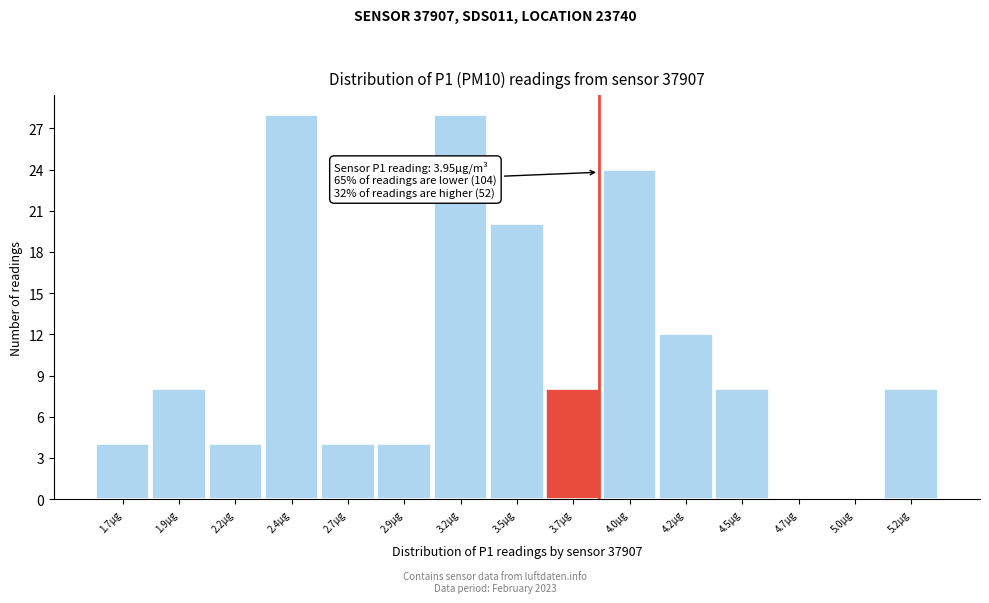

Reading left to right, extract all data points from this chart.

1.7µg=4	1.9µg=8	2.2µg=4	2.4µg=28	2.7µg=4	2.9µg=4	3.2µg=28	3.5µg=20	3.7µg=8	4.0µg=24	4.2µg=12	4.5µg=8	4.7µg=0	5.0µg=0	5.2µg=8